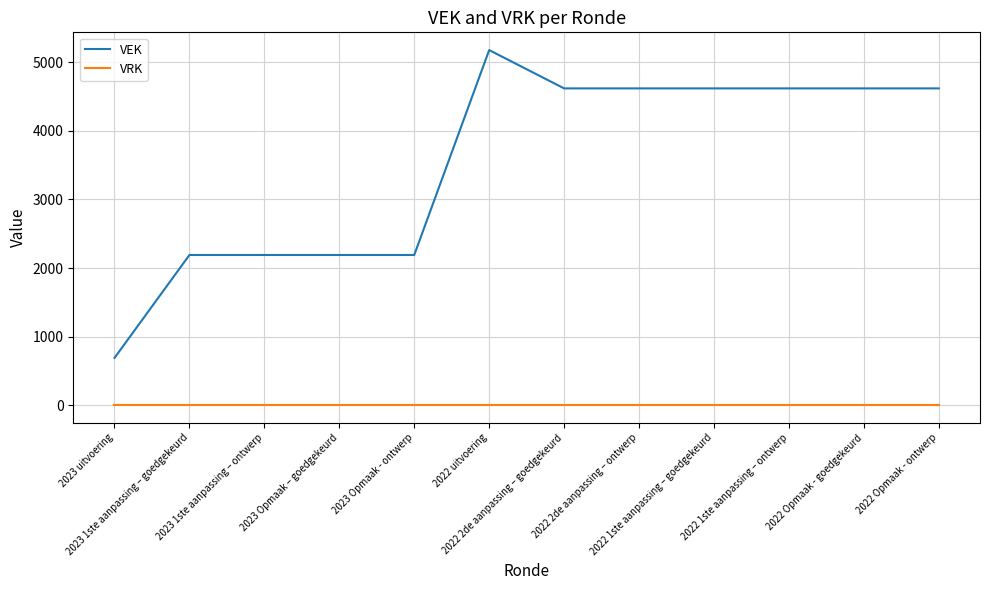

Which series has the widest spread of values?

VEK